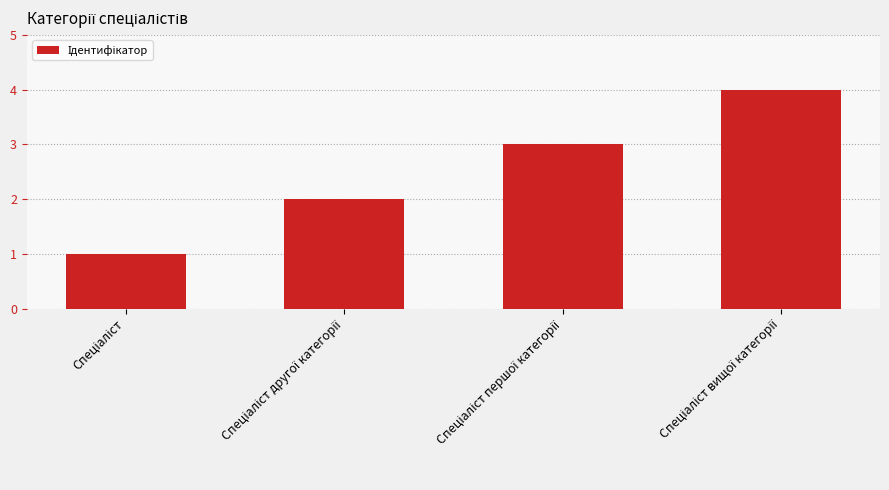

What is the greatest value displayed?

4